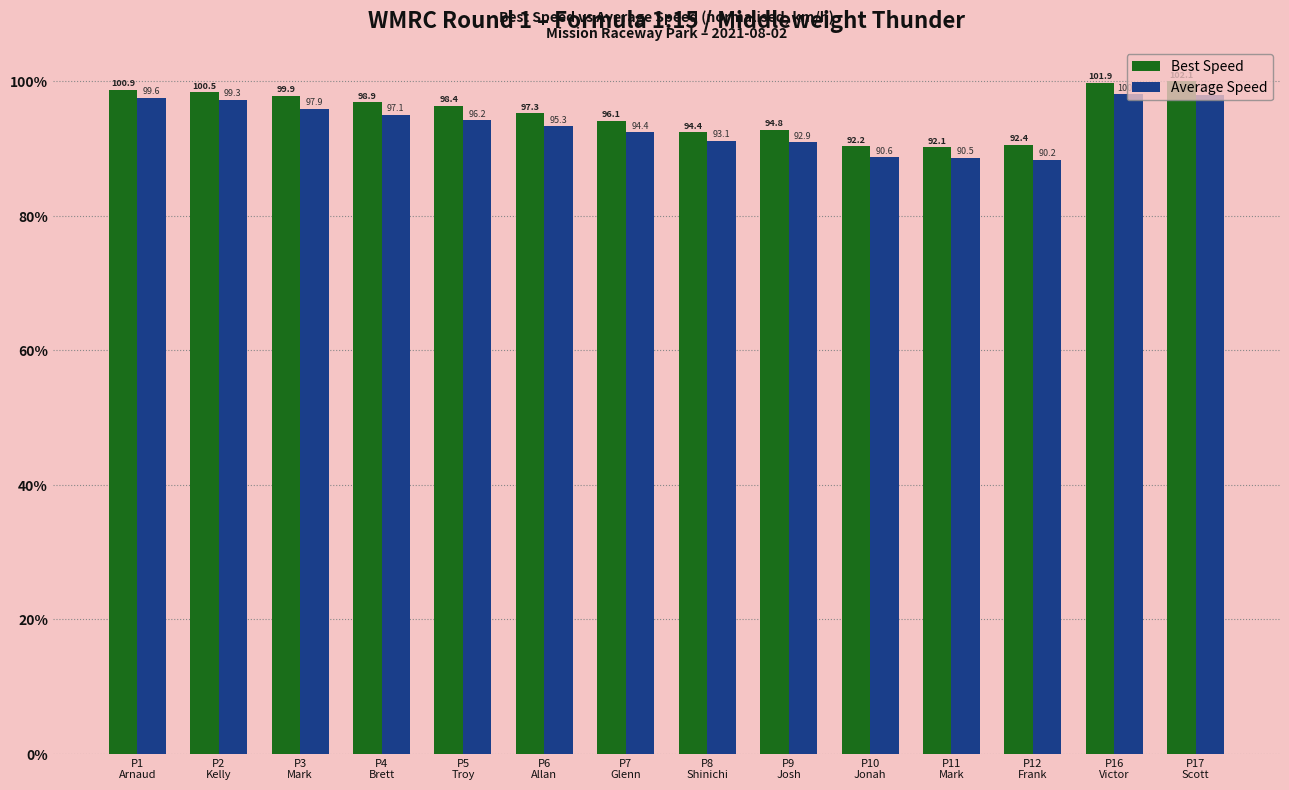

What is the minimum value for Best Speed?

90.2